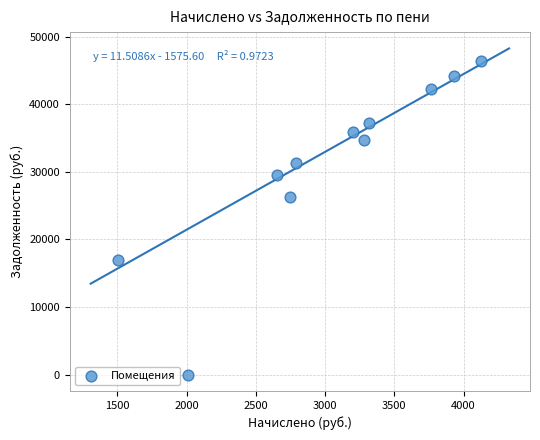

What Y value in the scatter plot is closest to 23167?

26295.1